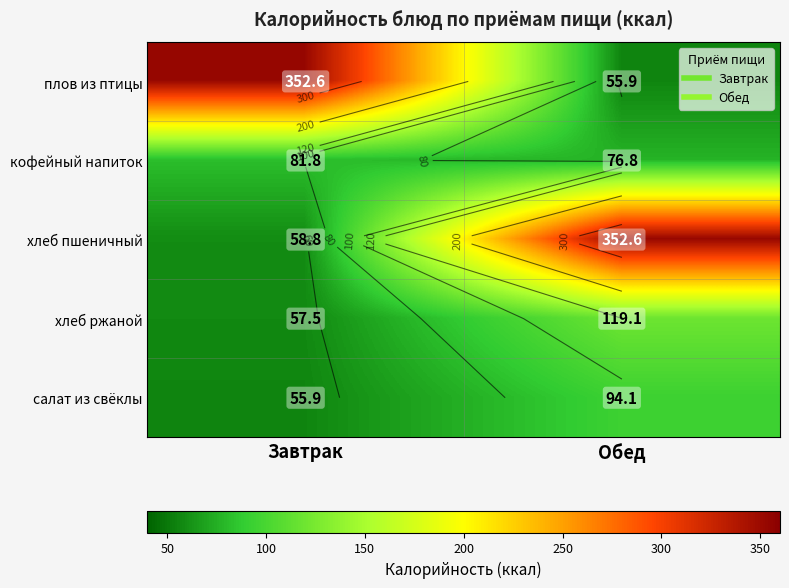

How many data points in хлеб пшеничный are above 352?

1